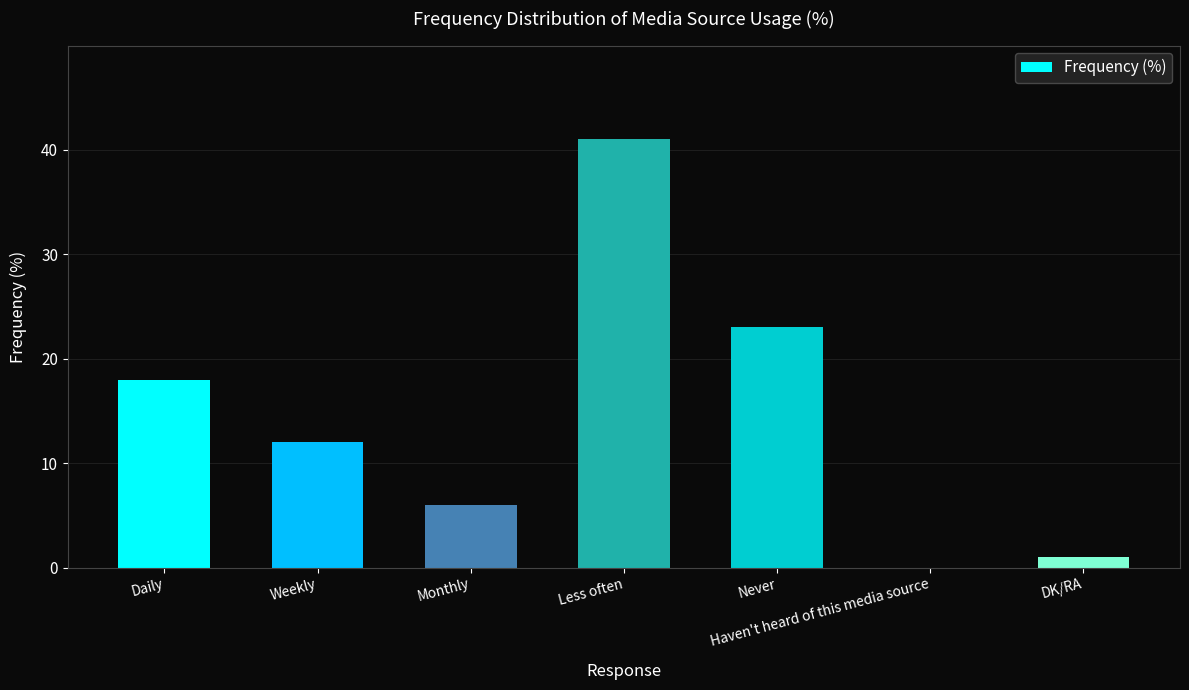

Reading right to left, what are all the values shown in this chart?

DK/RA=1	Haven't heard of this media source=0	Never=23	Less often=41	Monthly=6	Weekly=12	Daily=18